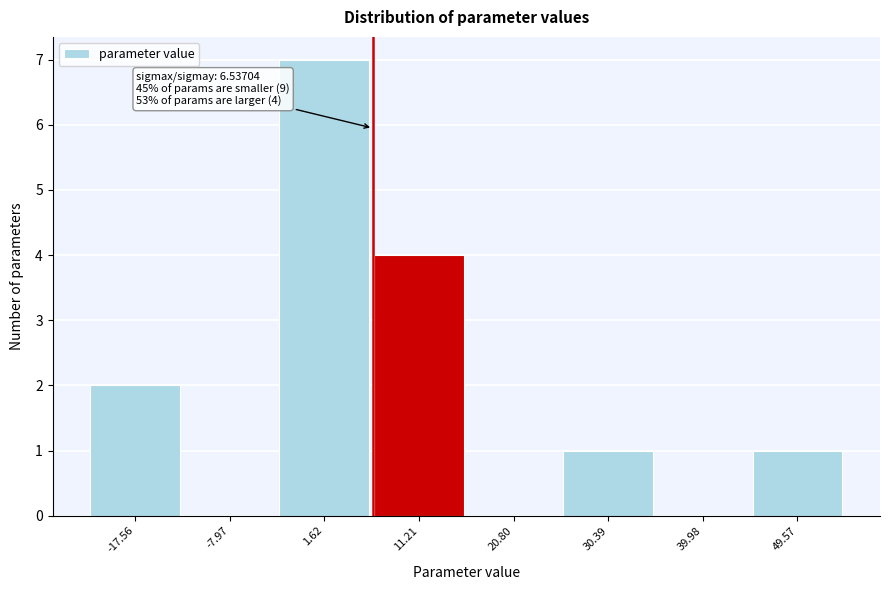

Over which range of the x-axis is the bar tallest?

-3 to 6